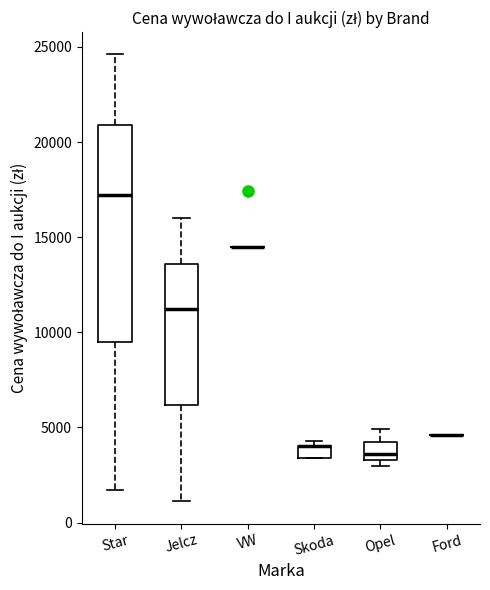

Comparing the boxes themselves (not the whiskers), which one is the tallest?

Star